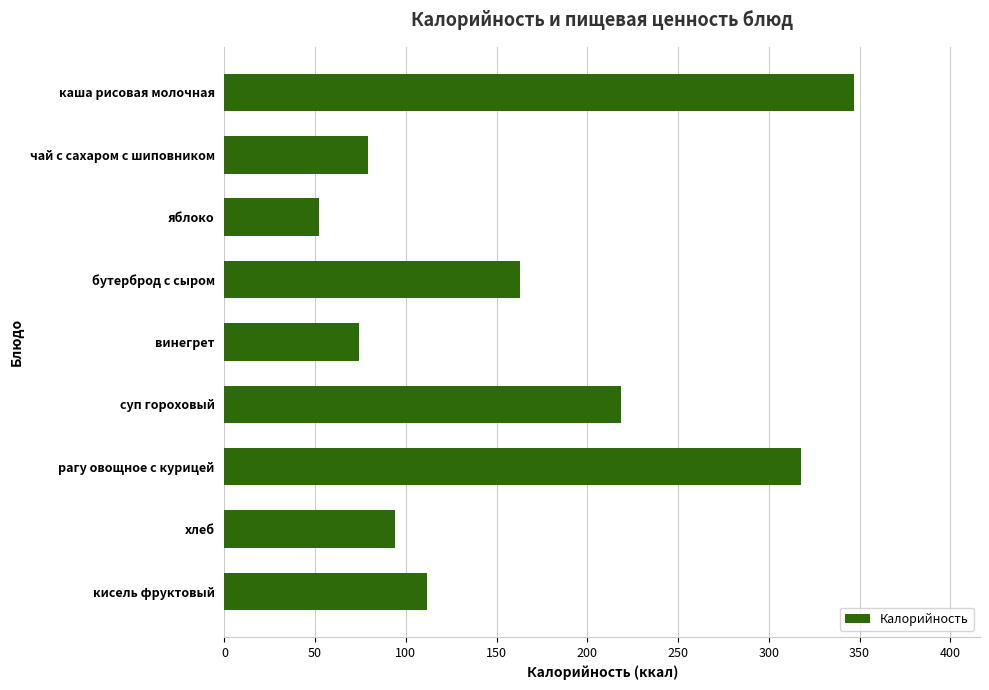

What is the difference between the maximum and minimum values?

295.0